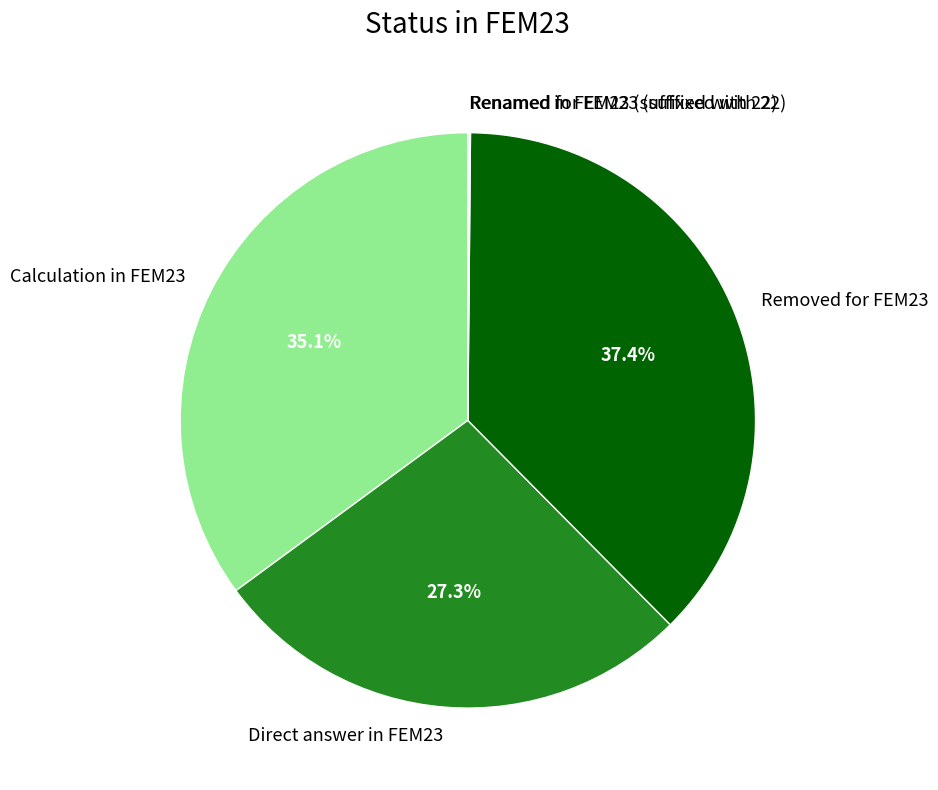

Between Calculation in FEM23 and Direct answer in FEM23, which is larger?

Calculation in FEM23